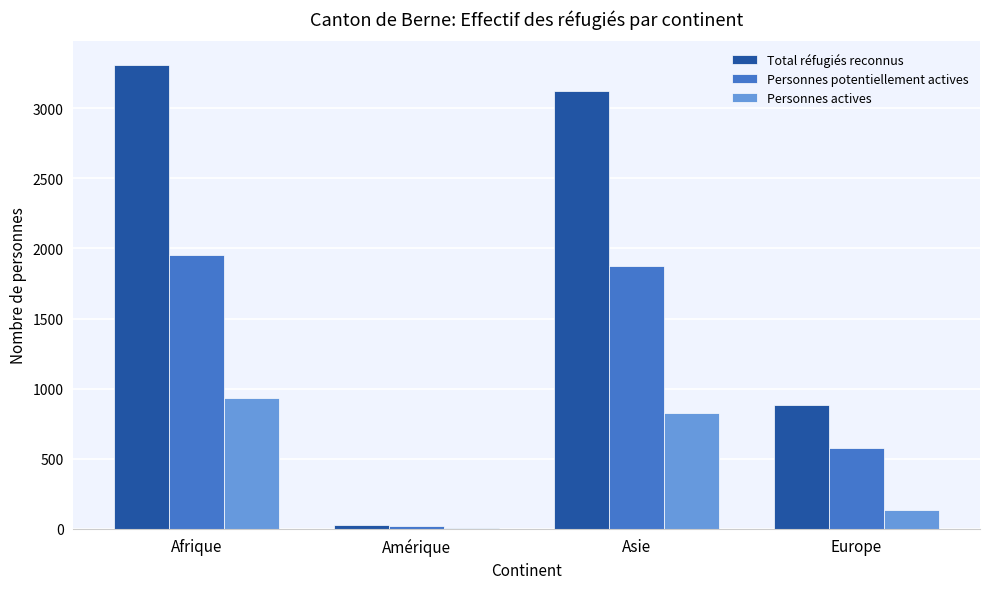

Which series has the largest range (max minus min)?

Total réfugiés reconnus